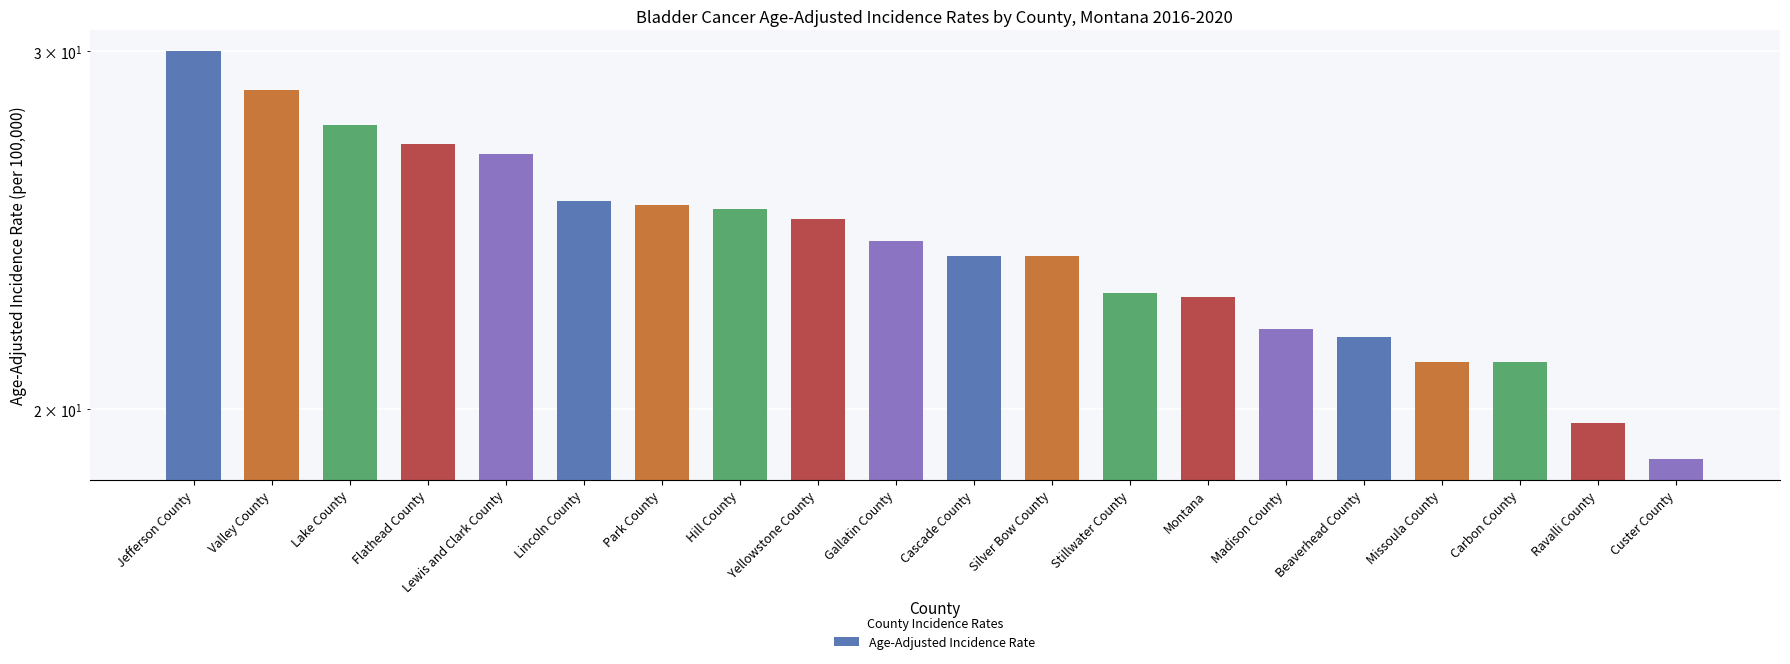

True or false: the data shows 6.0 at Silver Bow County.

False